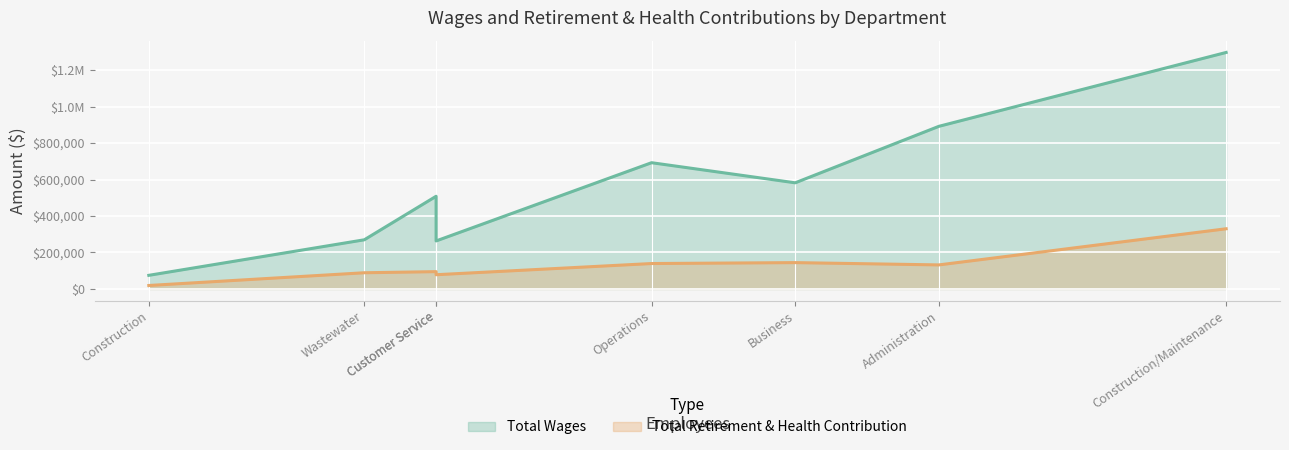

Where is the first local minimum for Total Retirement & Health Contribution?

Customer Service